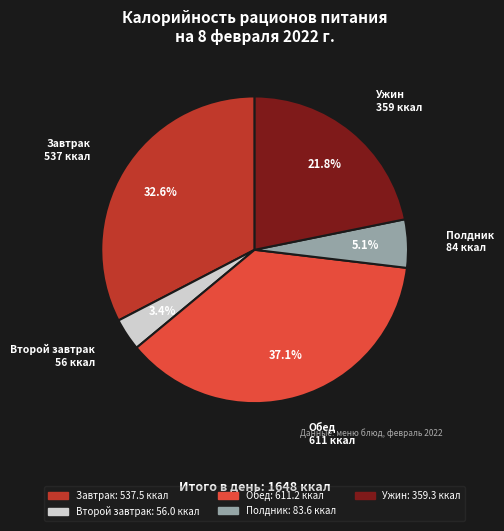

Which category has the smallest portion of the pie?

Второй завтрак